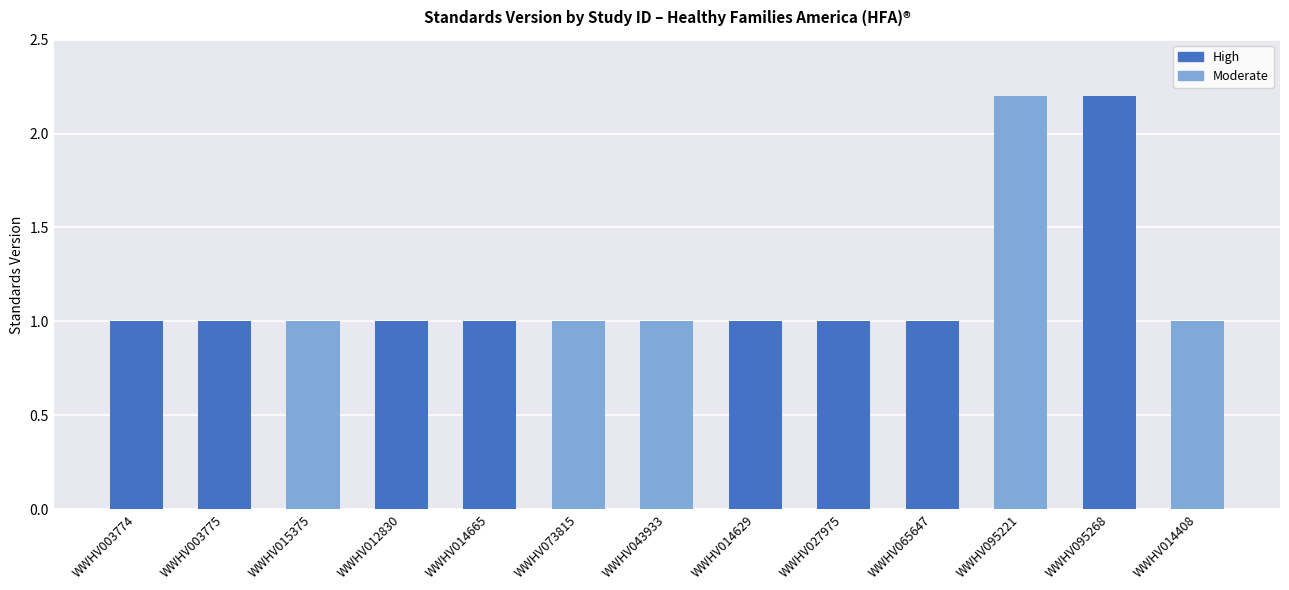

What is the smallest value displayed?

1.0